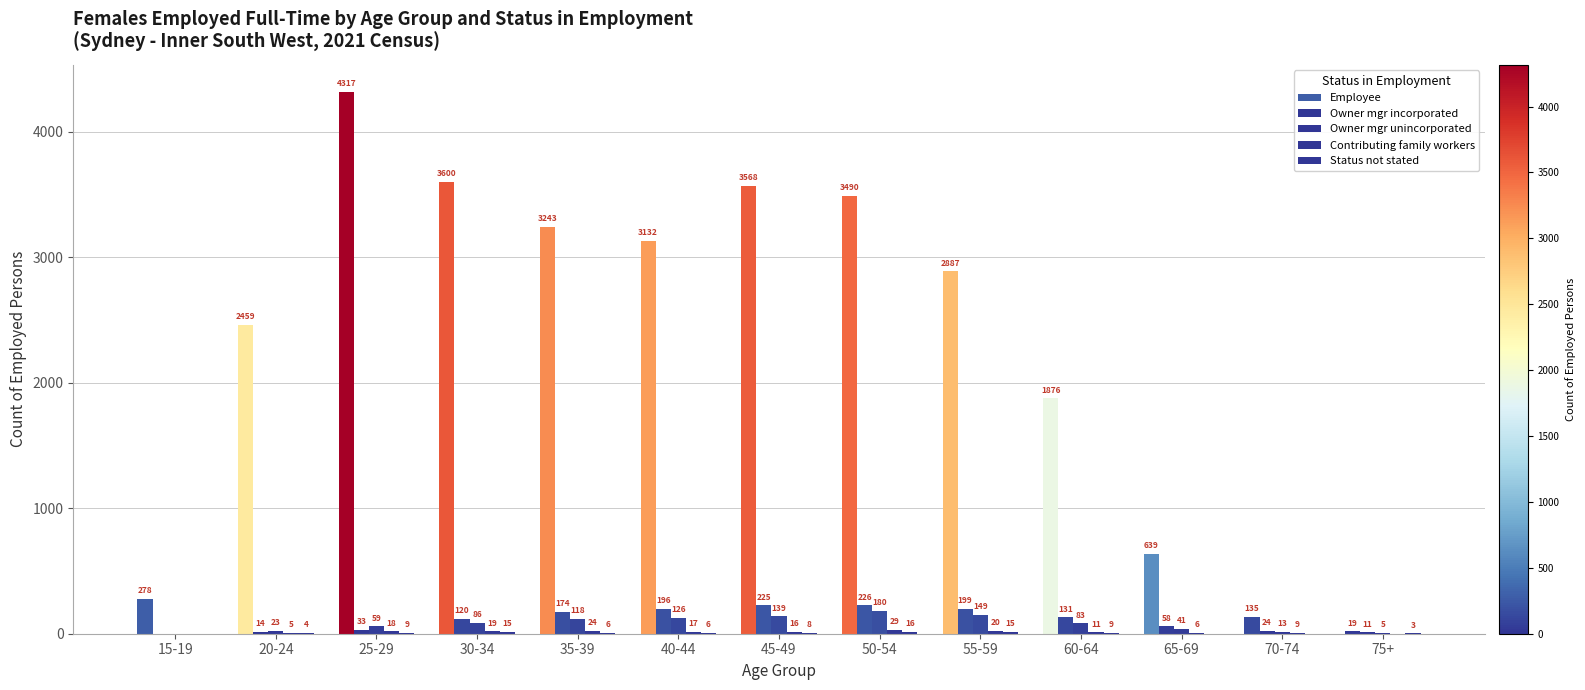

What is the label of the 4th bar from the right?

60-64